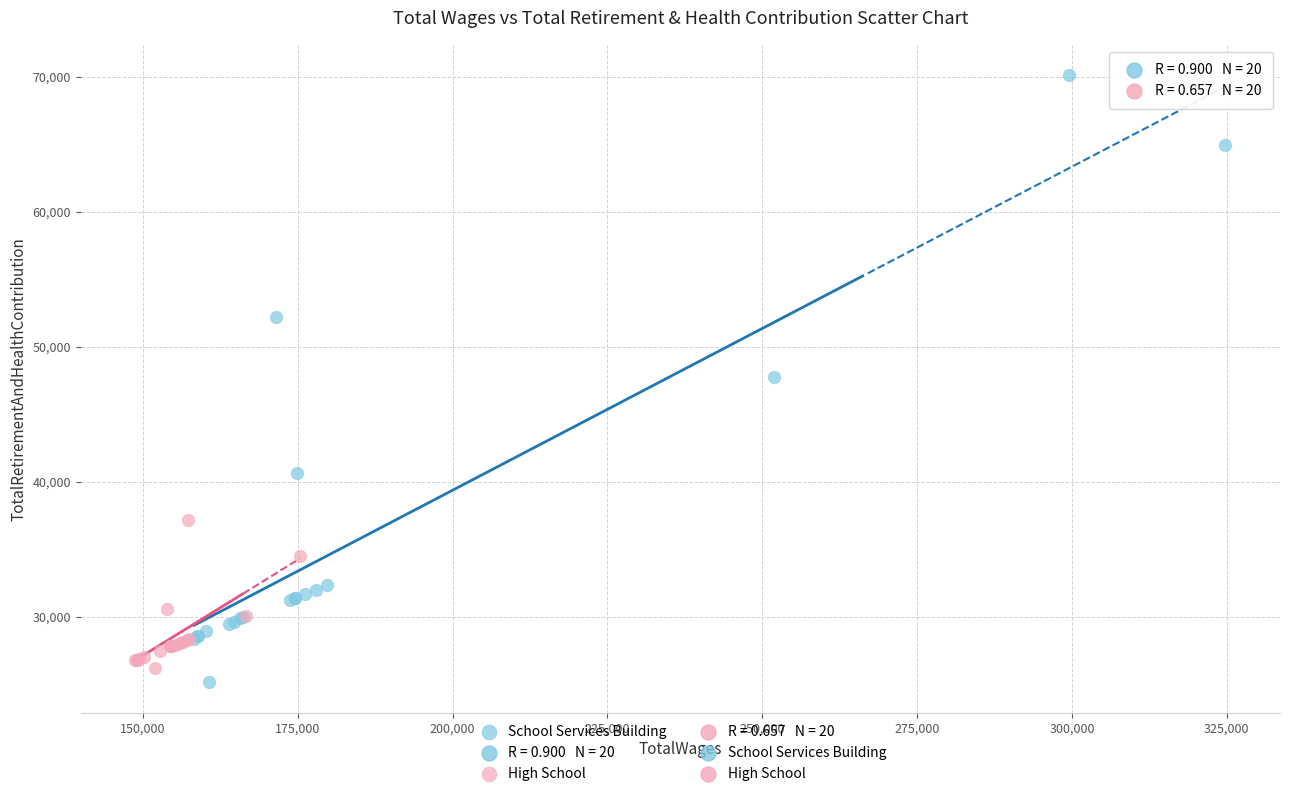

Which series has the largest Y range (max minus min)?

School Services Building